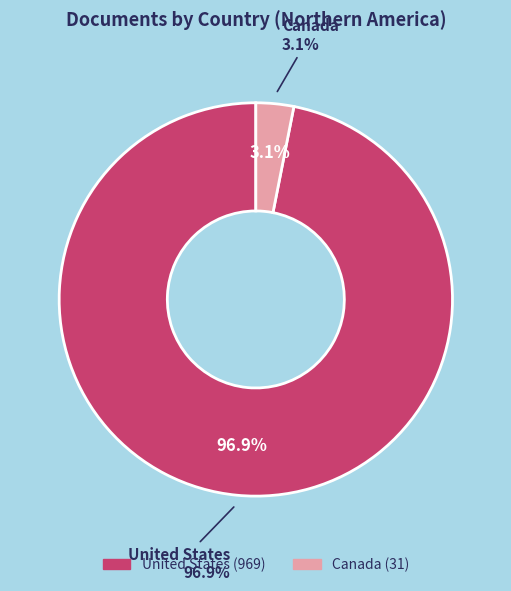

What percentage is the United States slice, to the nearest percent?

97%